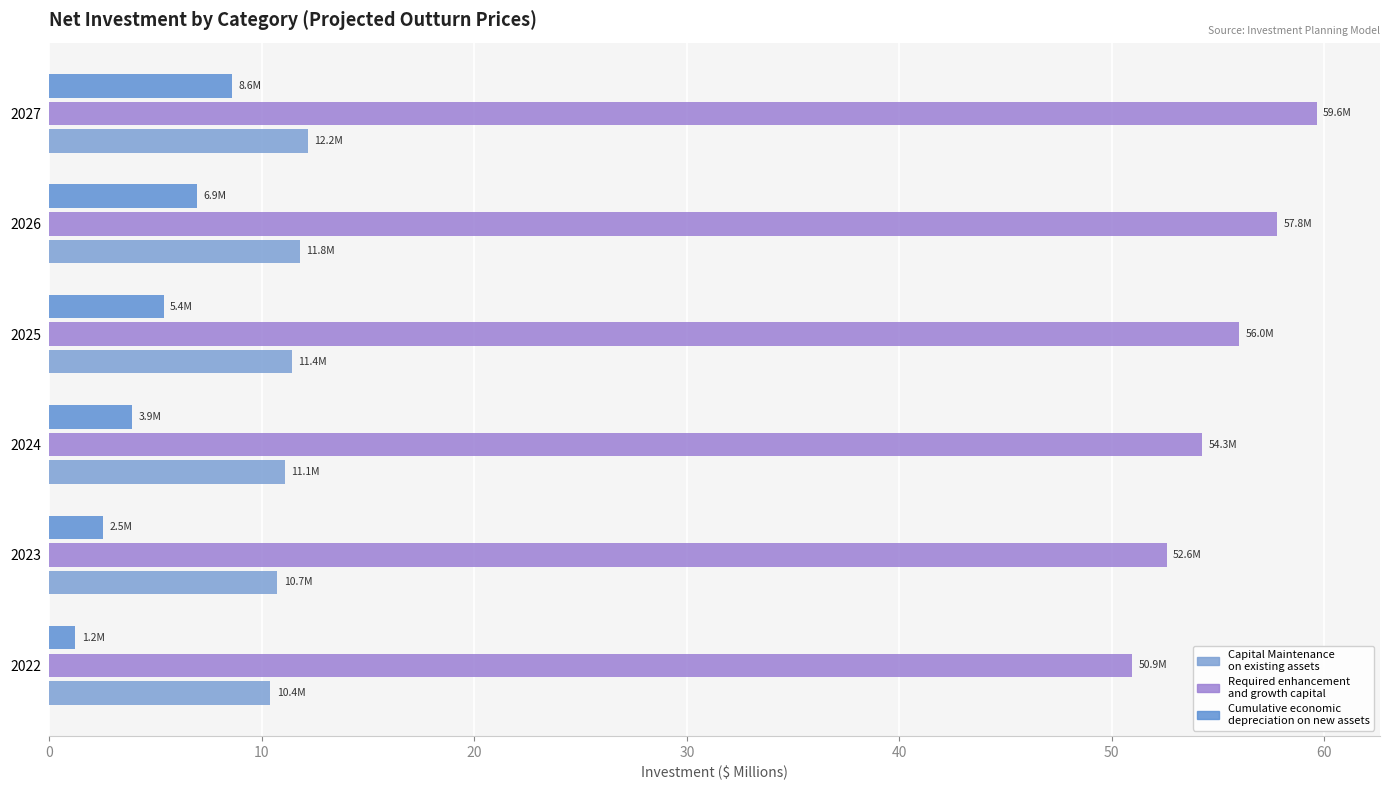

How many data points does each series have?

6